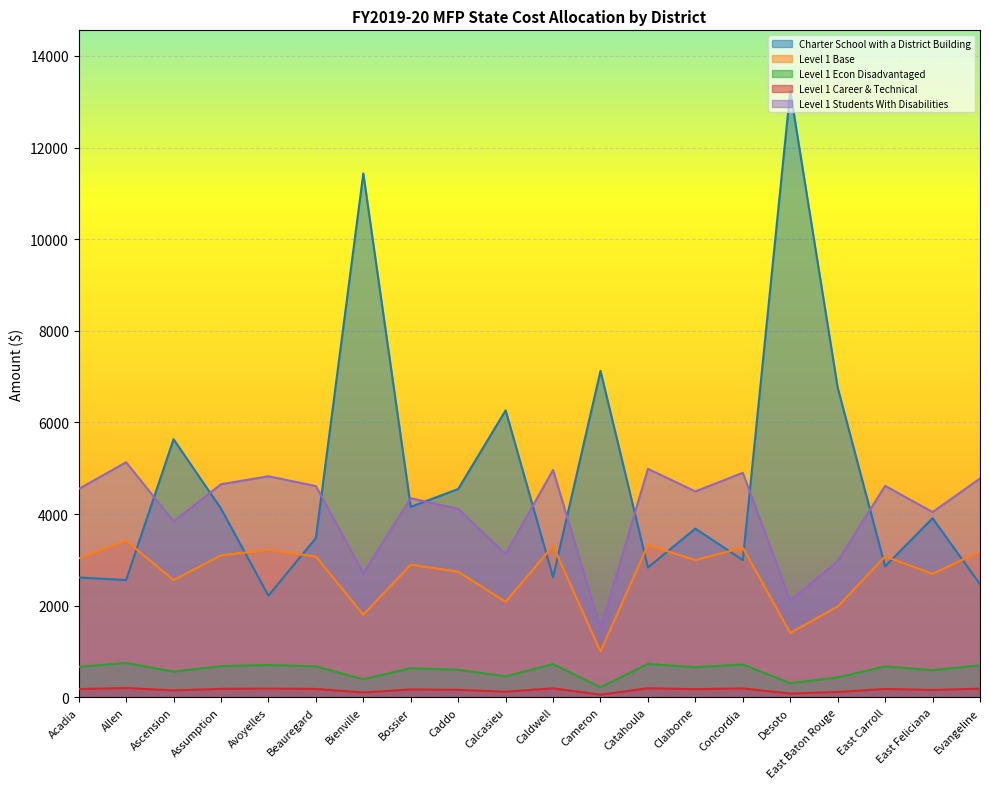

Reading right to left, list all the values displayed in this chart.

Charter School with a District Building: Evangeline=2471.0	East Feliciana=3910.0	East Carroll=2860.0	East Baton Rouge=6759.0	Desoto=13234.0	Concordia=2997.0	Claiborne=3684.0	Catahoula=2835.0	Cameron=7125.0	Caldwell=2624.0	Calcasieu=6264.0	Caddo=4549.0	Bossier=4158.0	Bienville=11434.0	Beauregard=3478.0	Avoyelles=2220.0	Assumption=4120.0	Ascension=5634.0	Allen=2561.0	Acadia=2617.0
Level 1 Base: Evangeline=191.1	East Feliciana=161.8	East Carroll=184.7	East Baton Rouge=119.0	Desoto=84.5	Concordia=196.1	Claiborne=179.8	Catahoula=199.5	Cameron=60.2	Caldwell=198.5	Calcasieu=125.2	Caddo=164.6	Bossier=173.9	Bienville=108.2	Beauregard=184.5	Avoyelles=193.1	Assumption=186.1	Ascension=153.6	Allen=205.3	Acadia=182.0
Level 1 Econ Disadvantaged: Evangeline=3184.6	East Feliciana=2696.9	East Carroll=3077.9	East Baton Rouge=1983.3	Desoto=1408.6	Concordia=3267.7	Claiborne=2996.9	Catahoula=3325.4	Cameron=1003.8	Caldwell=3308.8	Calcasieu=2086.1	Caddo=2743.1	Bossier=2897.8	Bienville=1803.9	Beauregard=3075.1	Avoyelles=3217.5	Assumption=3101.2	Ascension=2559.9	Allen=3421.2	Acadia=3033.0
Level 1 Career & Technical: Evangeline=700.6	East Feliciana=593.3	East Carroll=677.1	East Baton Rouge=436.3	Desoto=309.9	Concordia=718.9	Claiborne=659.3	Catahoula=731.6	Cameron=220.8	Caldwell=727.9	Calcasieu=458.9	Caddo=603.5	Bossier=637.5	Bienville=396.9	Beauregard=676.5	Avoyelles=707.9	Assumption=682.3	Ascension=563.2	Allen=752.7	Acadia=667.3
Level 1 Students With Disabilities: Evangeline=4776.9	East Feliciana=4045.4	East Carroll=4616.9	East Baton Rouge=2974.9	Desoto=2112.9	Concordia=4901.6	Claiborne=4495.4	Catahoula=4988.1	Cameron=1505.6	Caldwell=4963.1	Calcasieu=3129.1	Caddo=4114.7	Bossier=4346.8	Bienville=2705.9	Beauregard=4612.7	Avoyelles=4826.3	Assumption=4651.9	Ascension=3839.8	Allen=5131.9	Acadia=4549.5